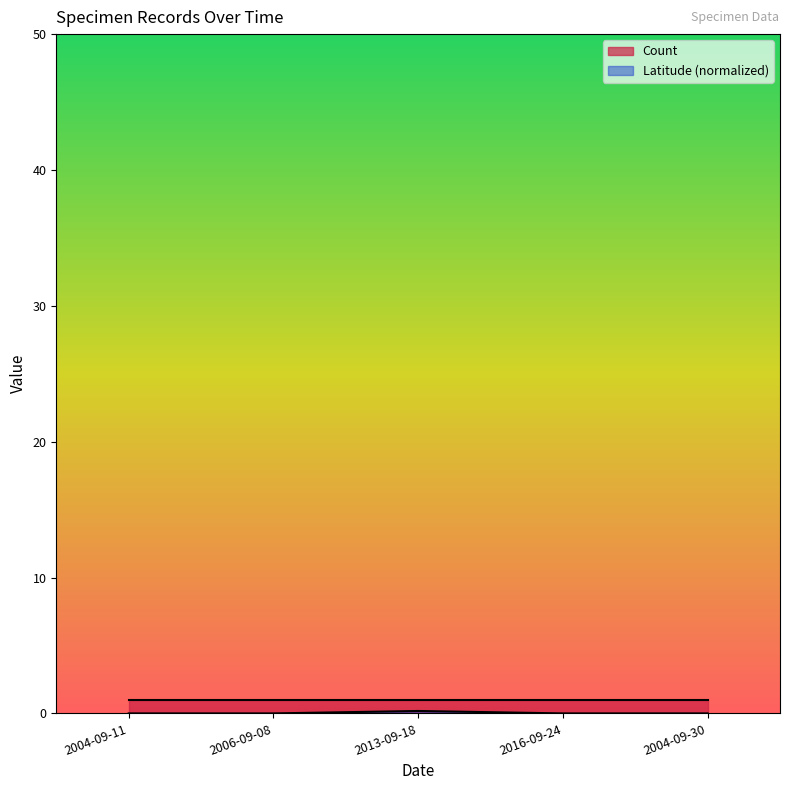

Which has a higher value, 2013-09-18 or 2006-09-08?

2013-09-18